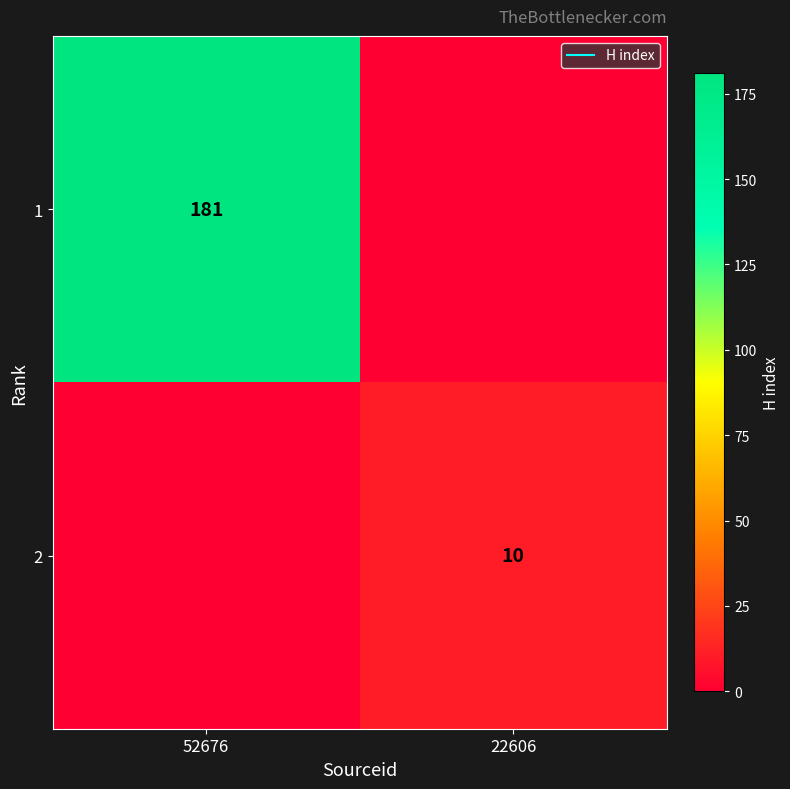

Count the 2 values in the range 0 to 10.

2